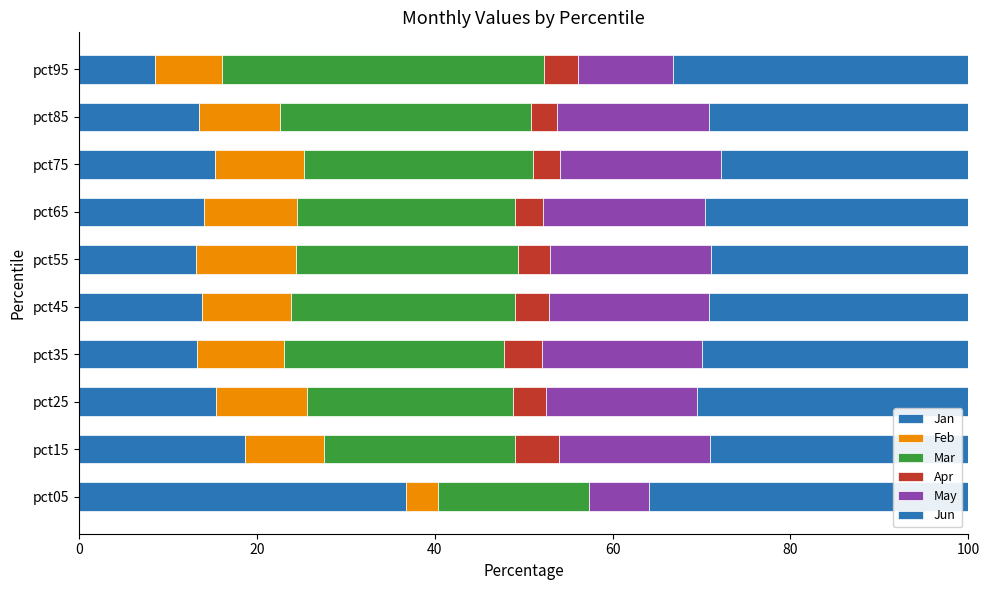

How many categories are shown in the chart?

10